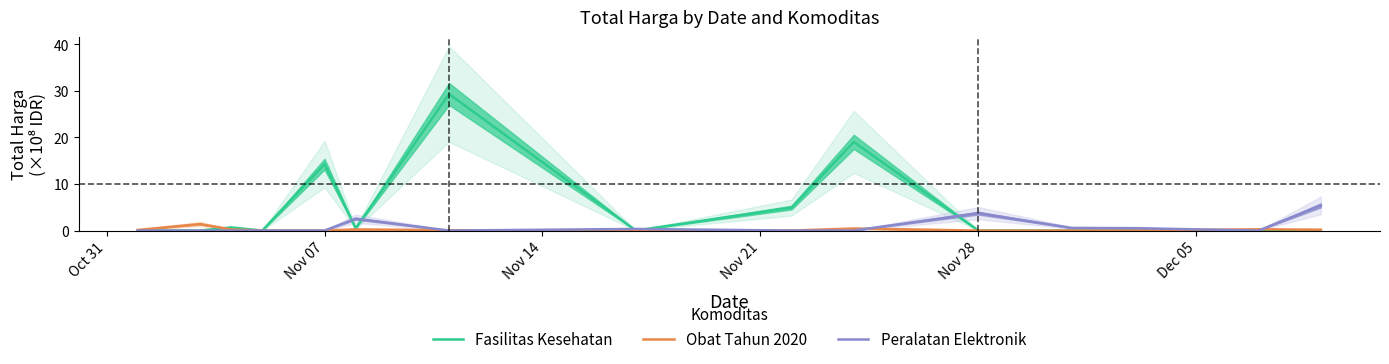

What is the highest value of the Obat Tahun 2020 series?

1.4